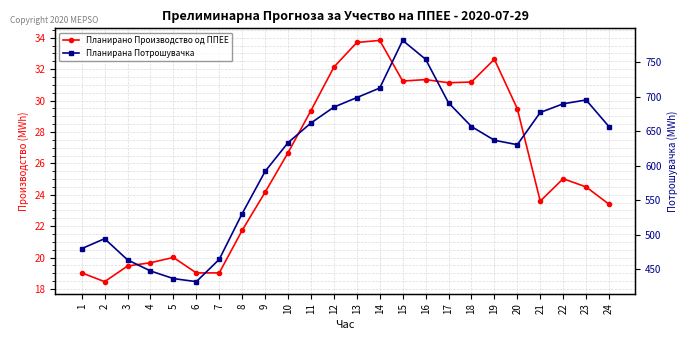

How many lines are shown in the chart?

2